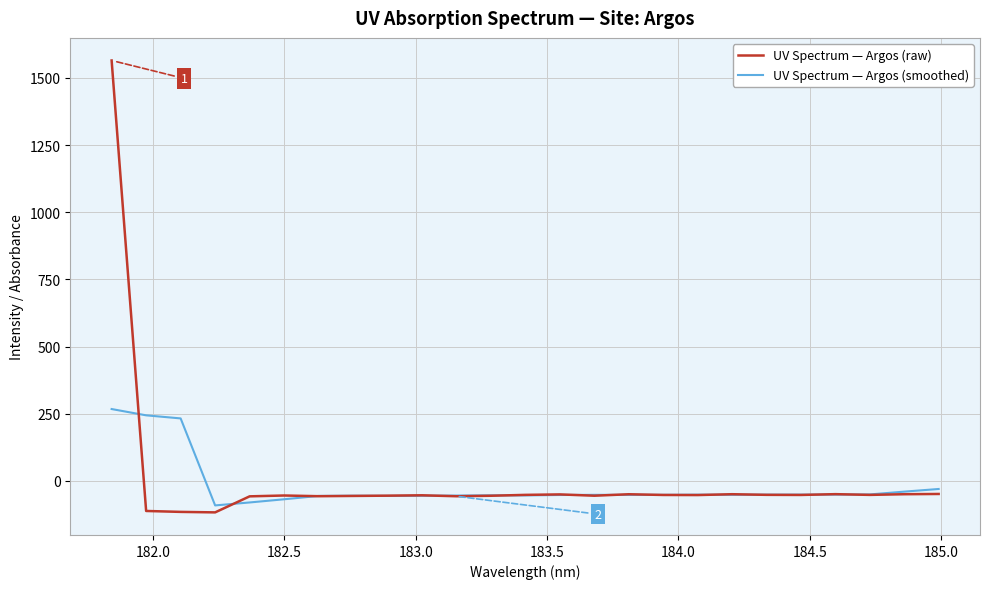

Which series has the widest spread of values?

UV Spectrum — Argos (raw)